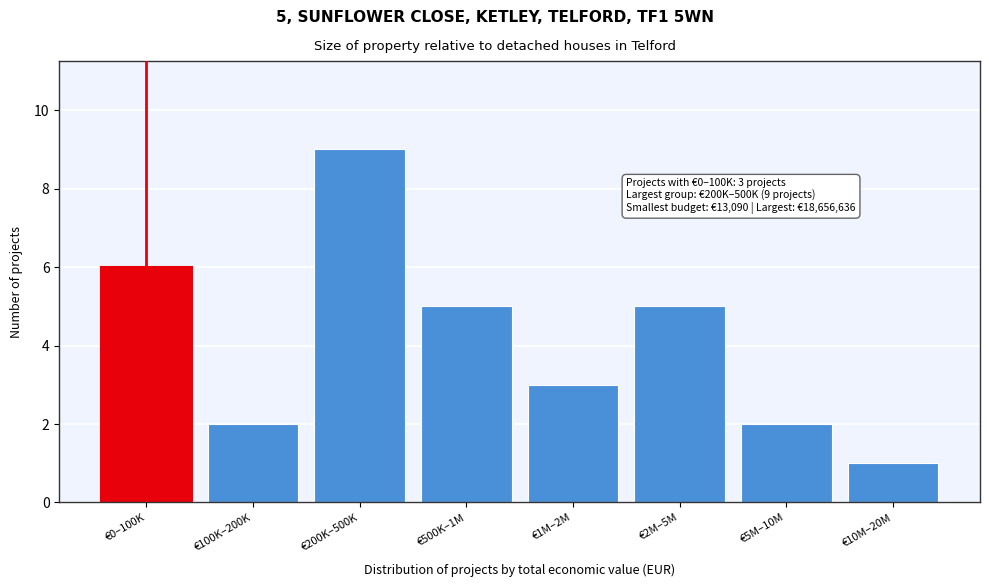

Reading left to right, list all the values displayed in this chart.

€0–100K=6	€100K–200K=2	€200K–500K=9	€500K–1M=5	€1M–2M=3	€2M–5M=5	€5M–10M=2	€10M–20M=1